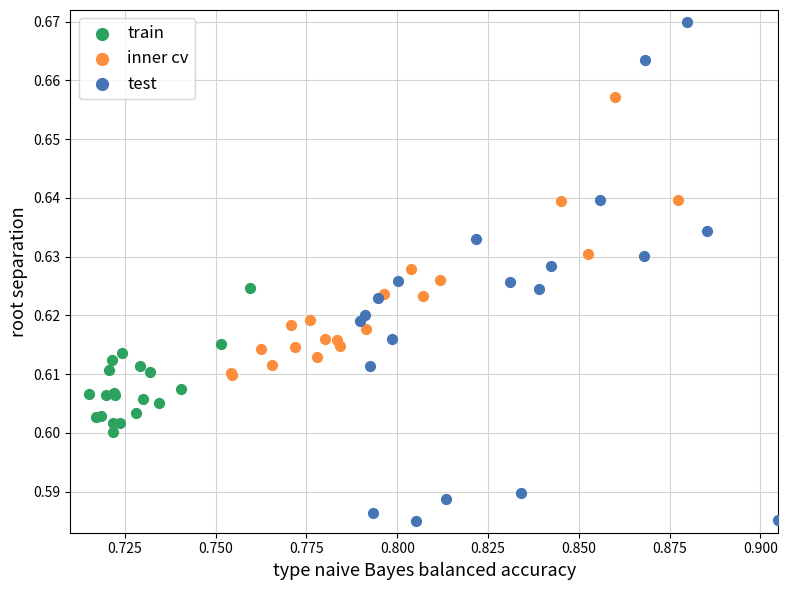

What are all the series names shown in the legend?

train, inner cv, test